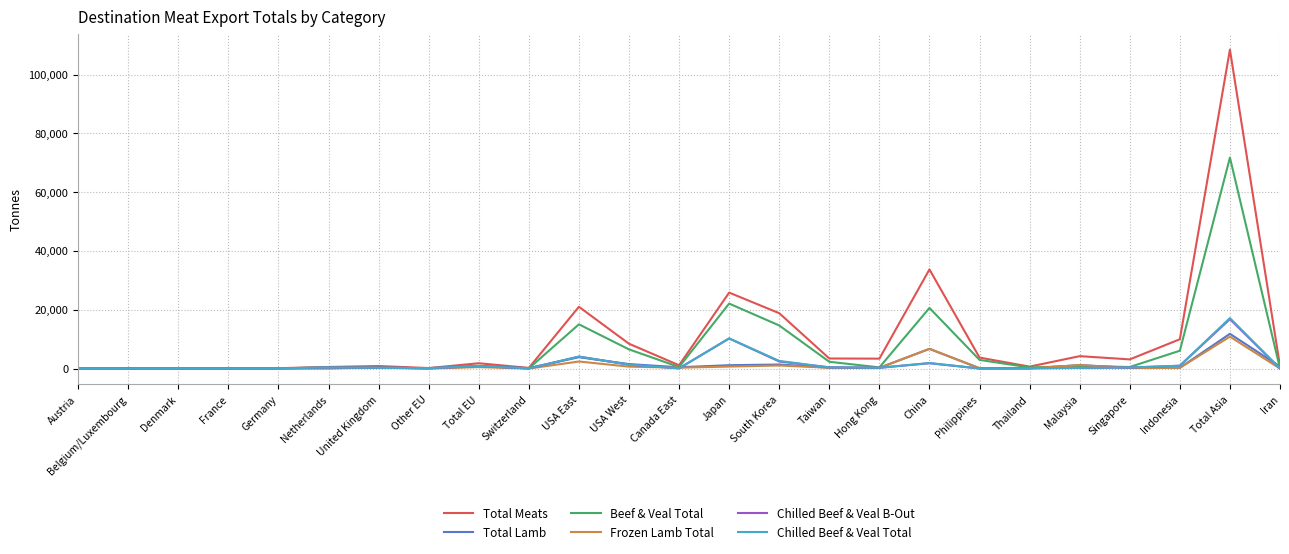

Is this an area chart (filled region under the line)?

No